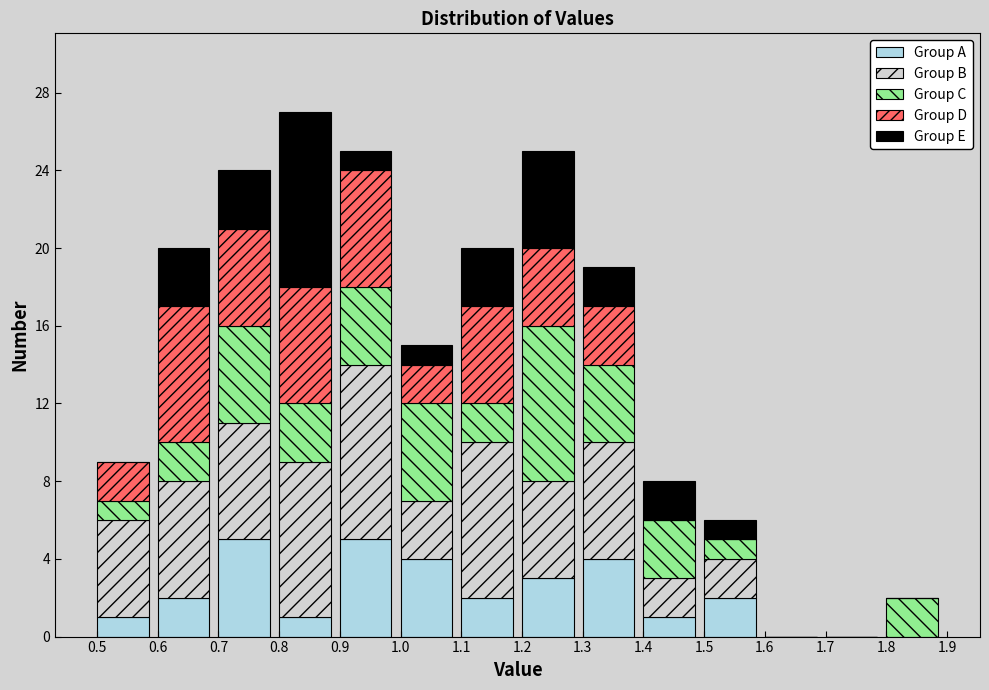

The value of Group A at 0.6 is 2. True or false?

True